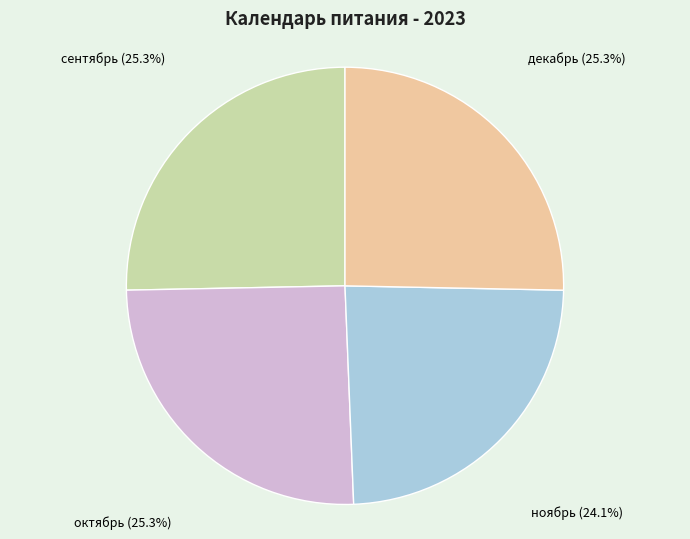

What portion of the pie excludes декабрь?

74.7%